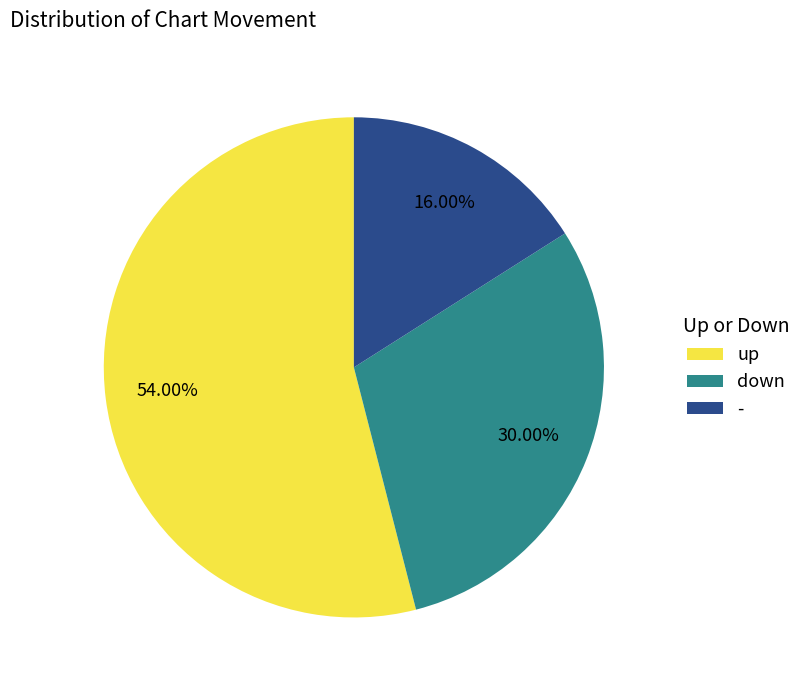

Rank the categories by value from highest to lowest.

up, down, -